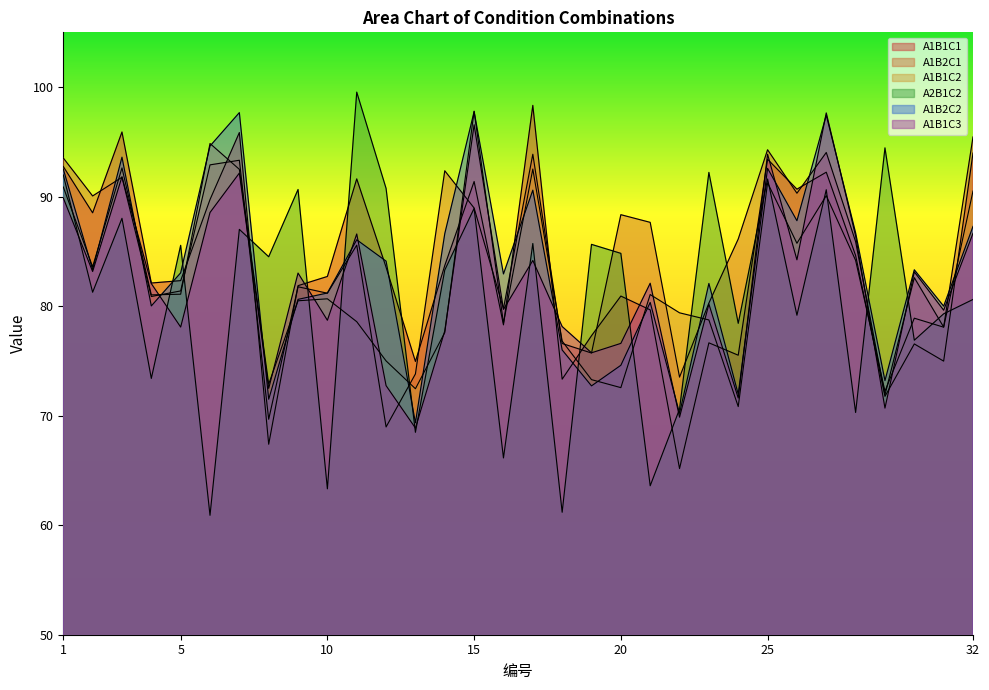

What is the smallest value displayed?

60.9